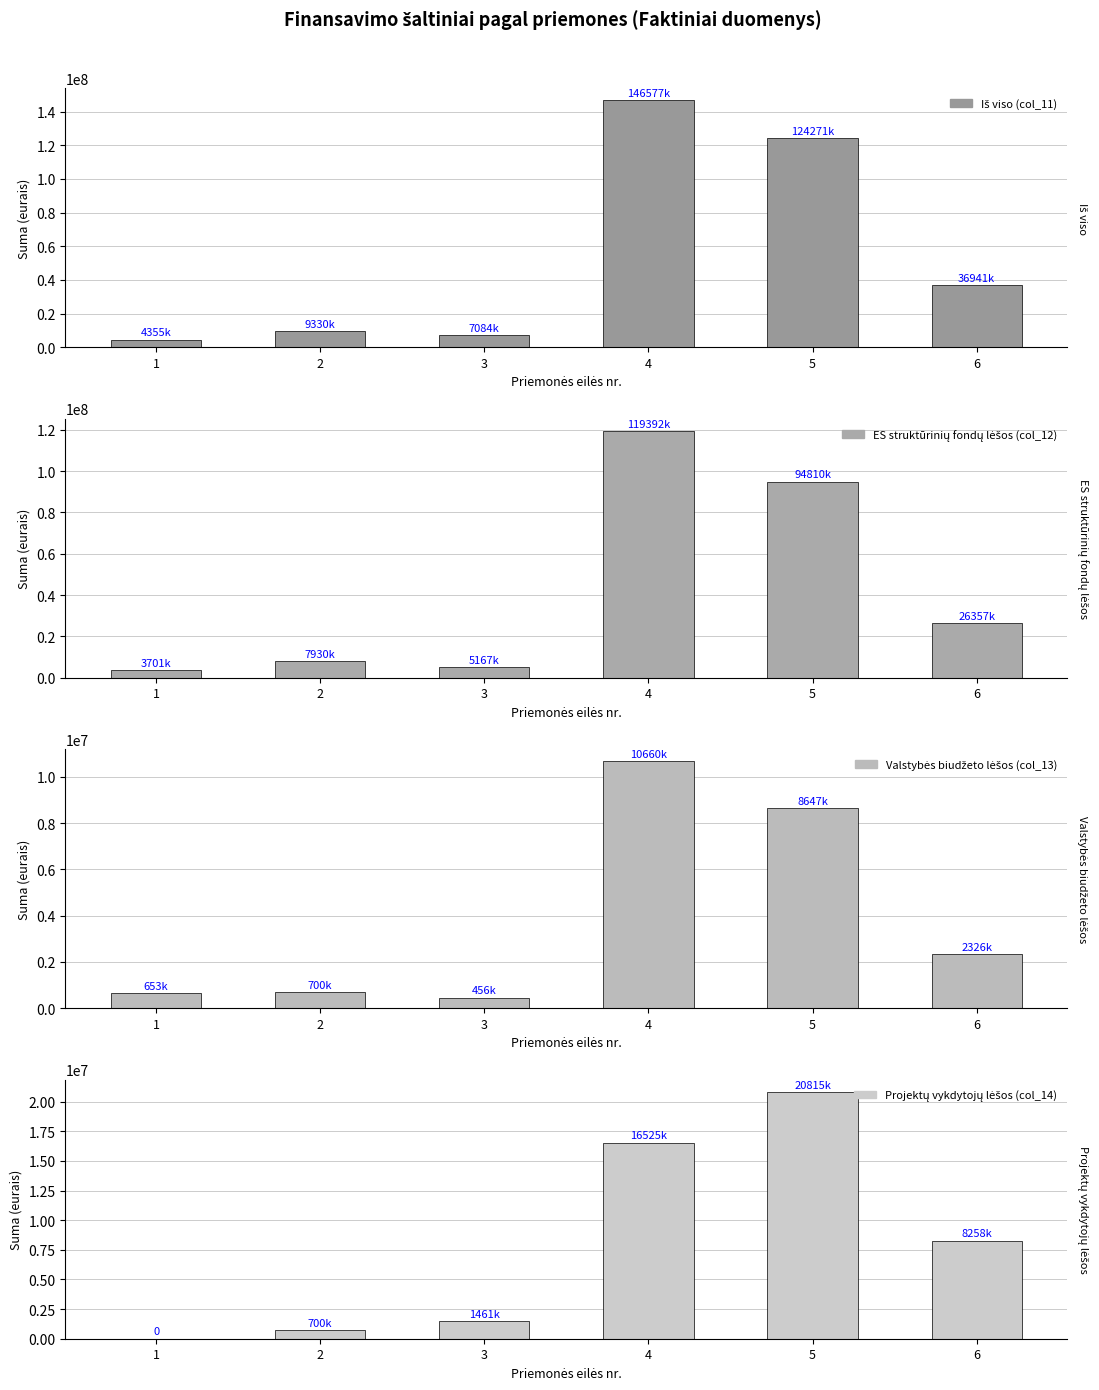

What is the value of the ES struktūrinių fondų lėšos (col_12) bar at the 2nd from the left?

7930370.0